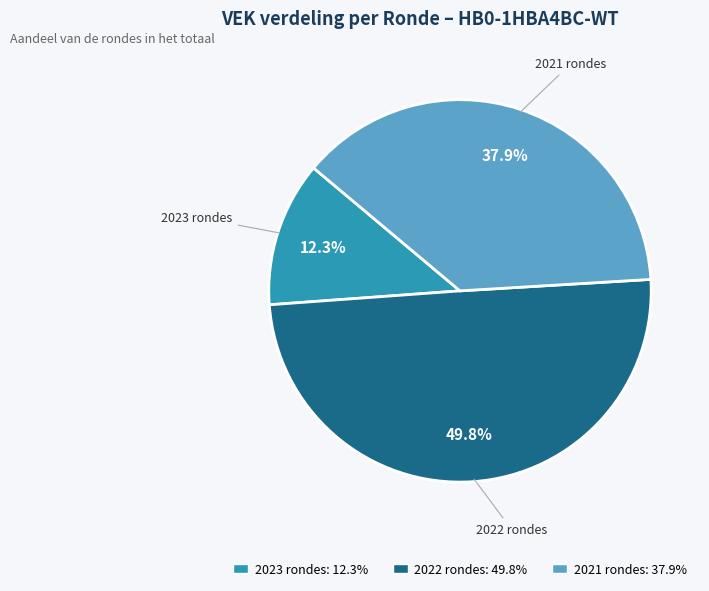

Count the number of slices in the pie.

3